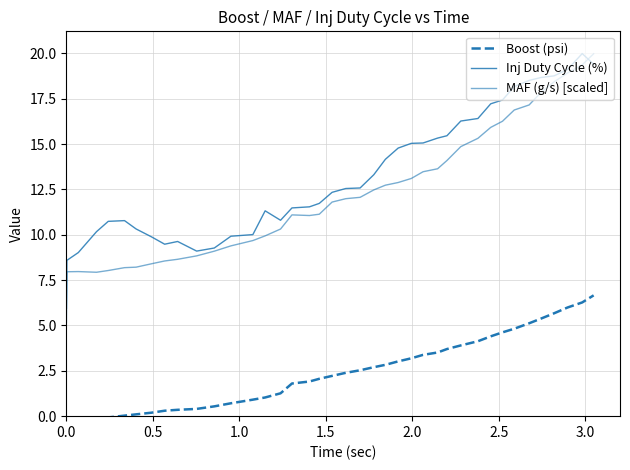

True or false: Inj Duty Cycle (%) and Boost (psi) intersect in this chart.

False